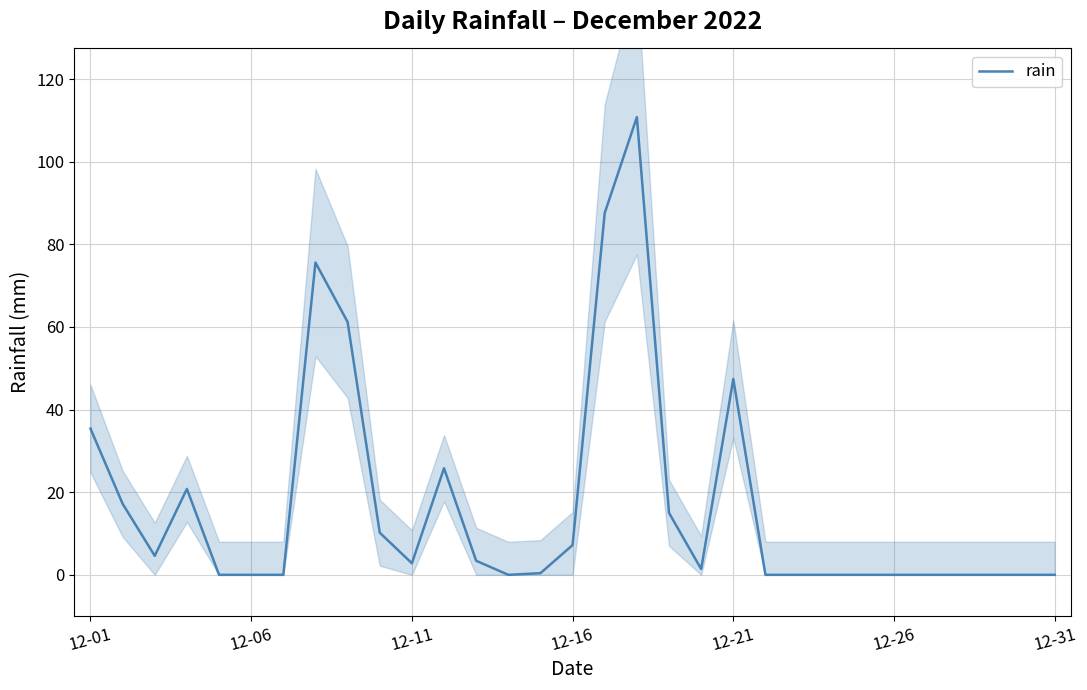

The rain series shows 0.0 at 12-31. True or false?

True